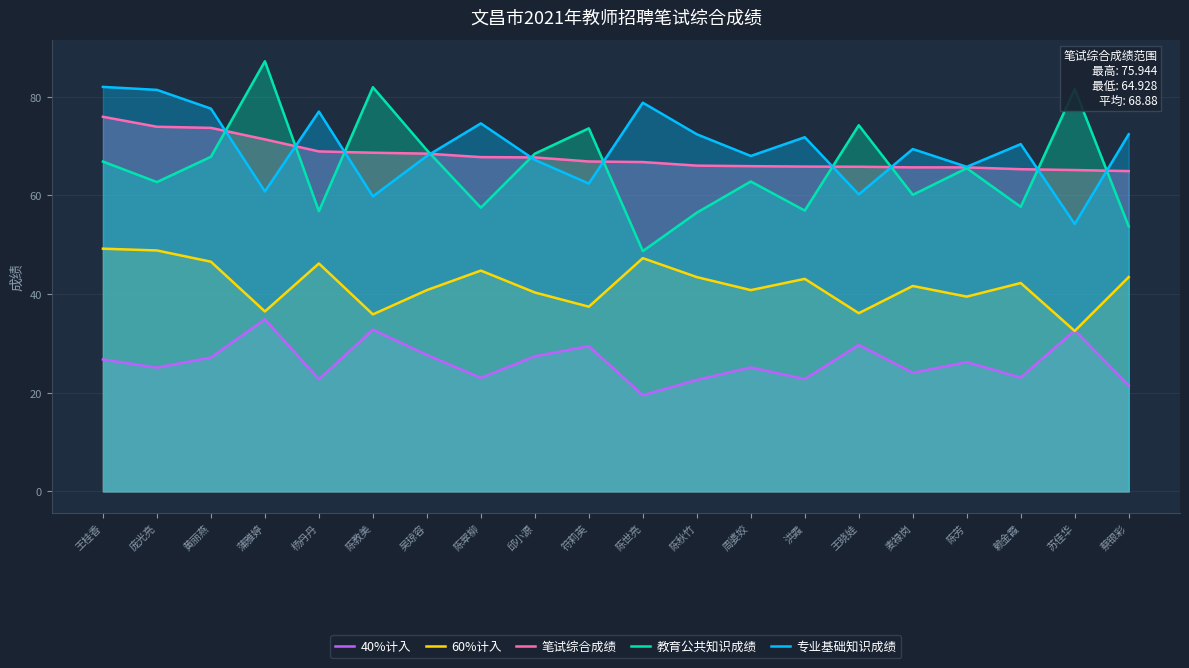

List the labels in order of 笔试综合成绩 value, largest first.

王桂香, 庞光亮, 黄丽燕, 蒲雅婷, 杨丹丹, 陈教美, 吴琼容, 陈翠柳, 邱小源, 符莉英, 陈世亮, 陈秋竹, 周婆姣, 洪霞, 王晓娃, 麦禄岗, 陈芳, 赖金霞, 苏佳华, 蔡银彩